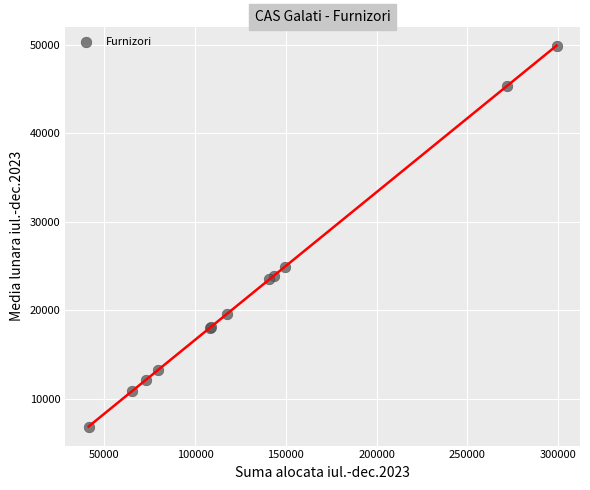

What Y value in the scatter plot is closest to 28375?

24891.0